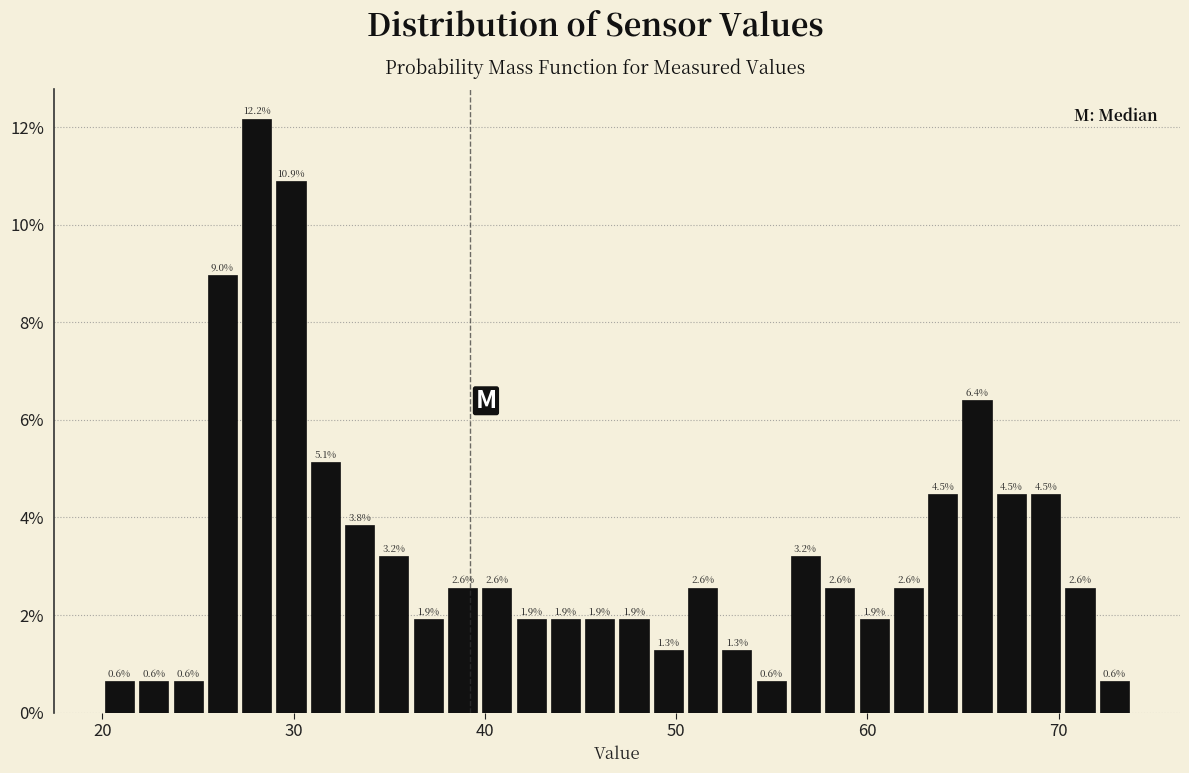

Around what value on the x-axis is the tallest bar? Give the approximate position of its centre, as read against the axis.

28